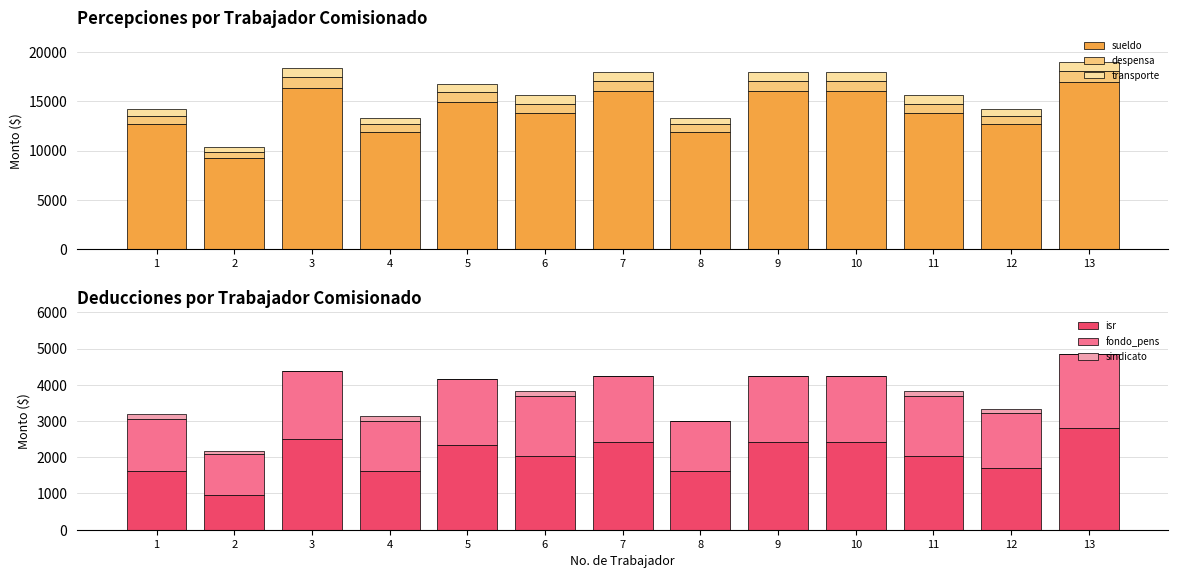

What is the sum of all fondo_pens values?

21376.4